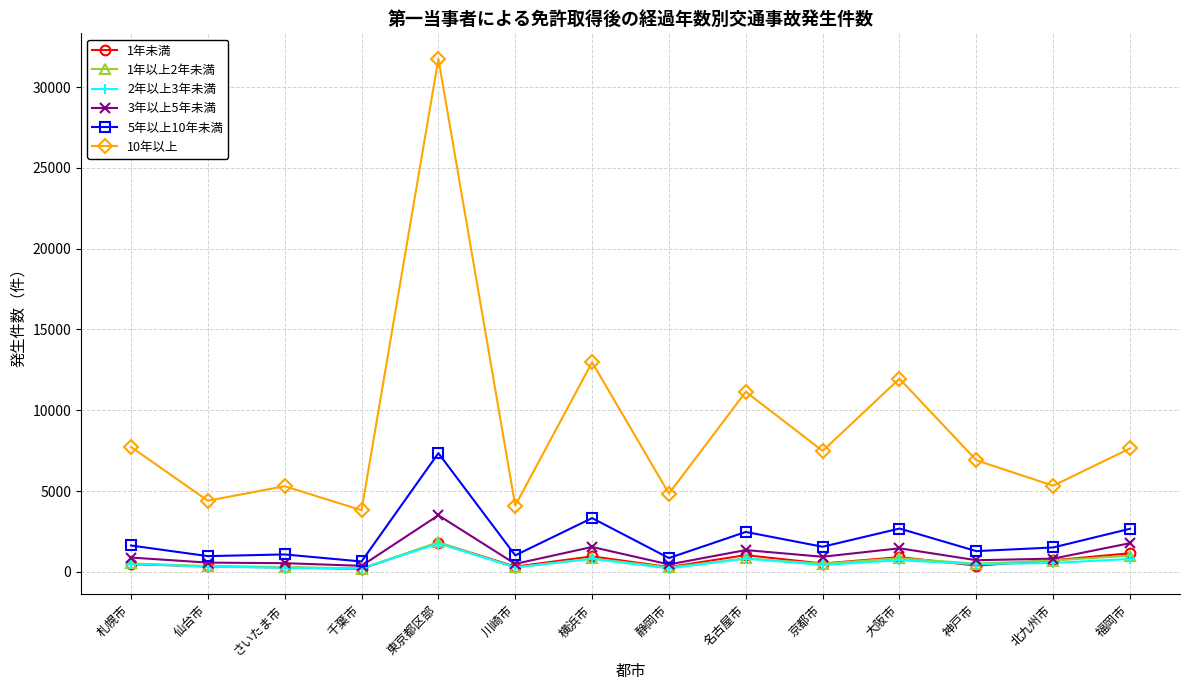

Where is 2年以上3年未満 nearest to the value 986?

名古屋市